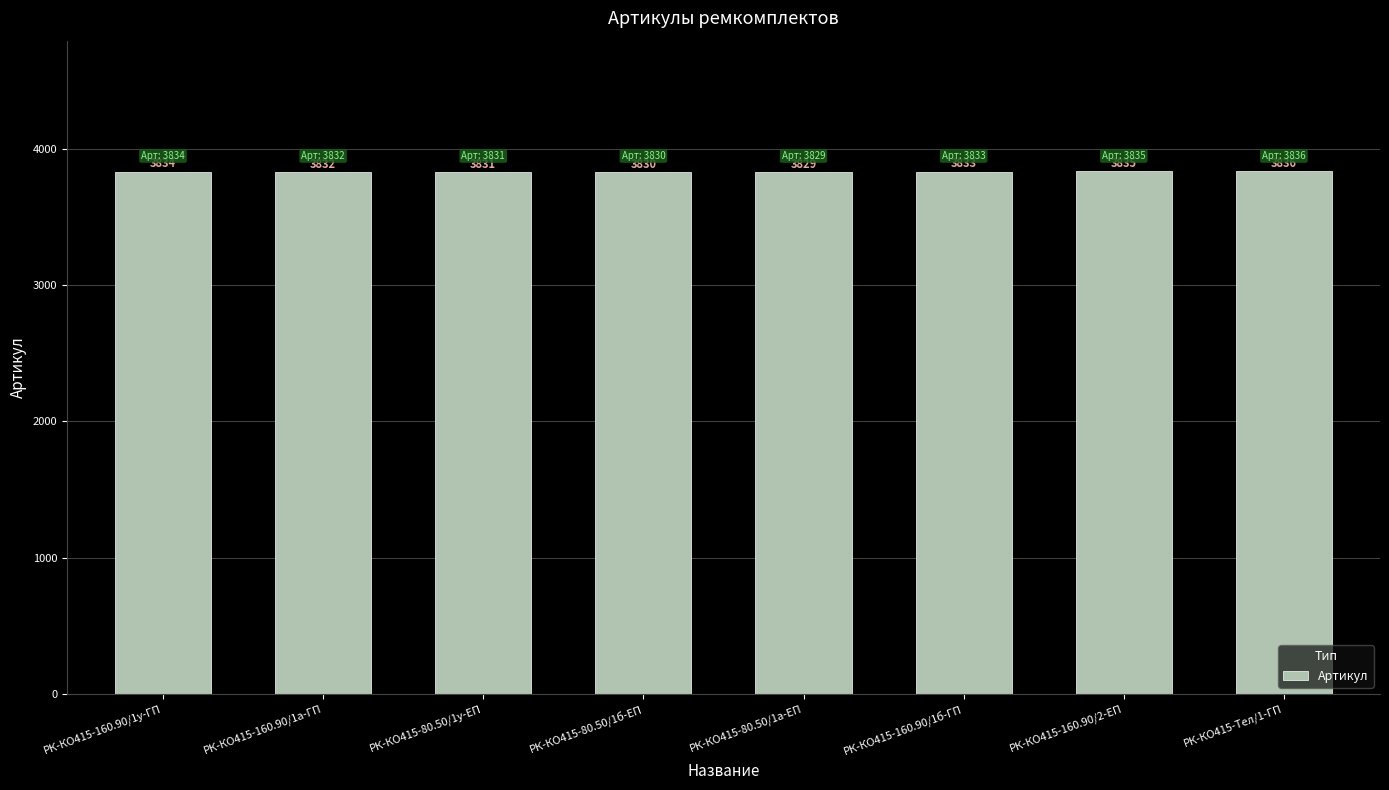

What is the label of the 3rd bar from the right?

РК-КО415-160.90/1б-ГП